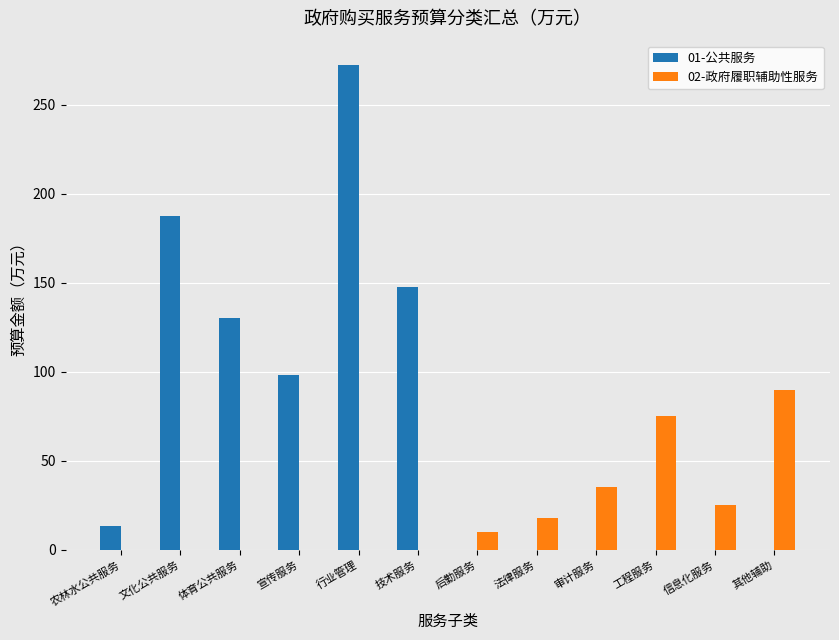

Which category has the highest value across all series?

行业管理